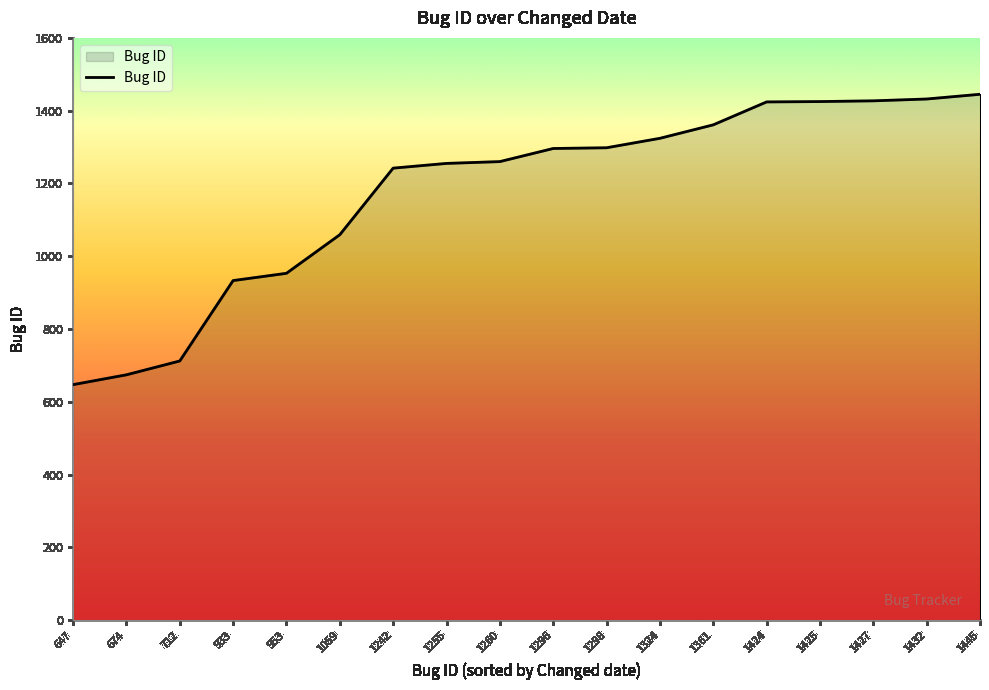

What is the change in value from 1260 to 1432?

+172